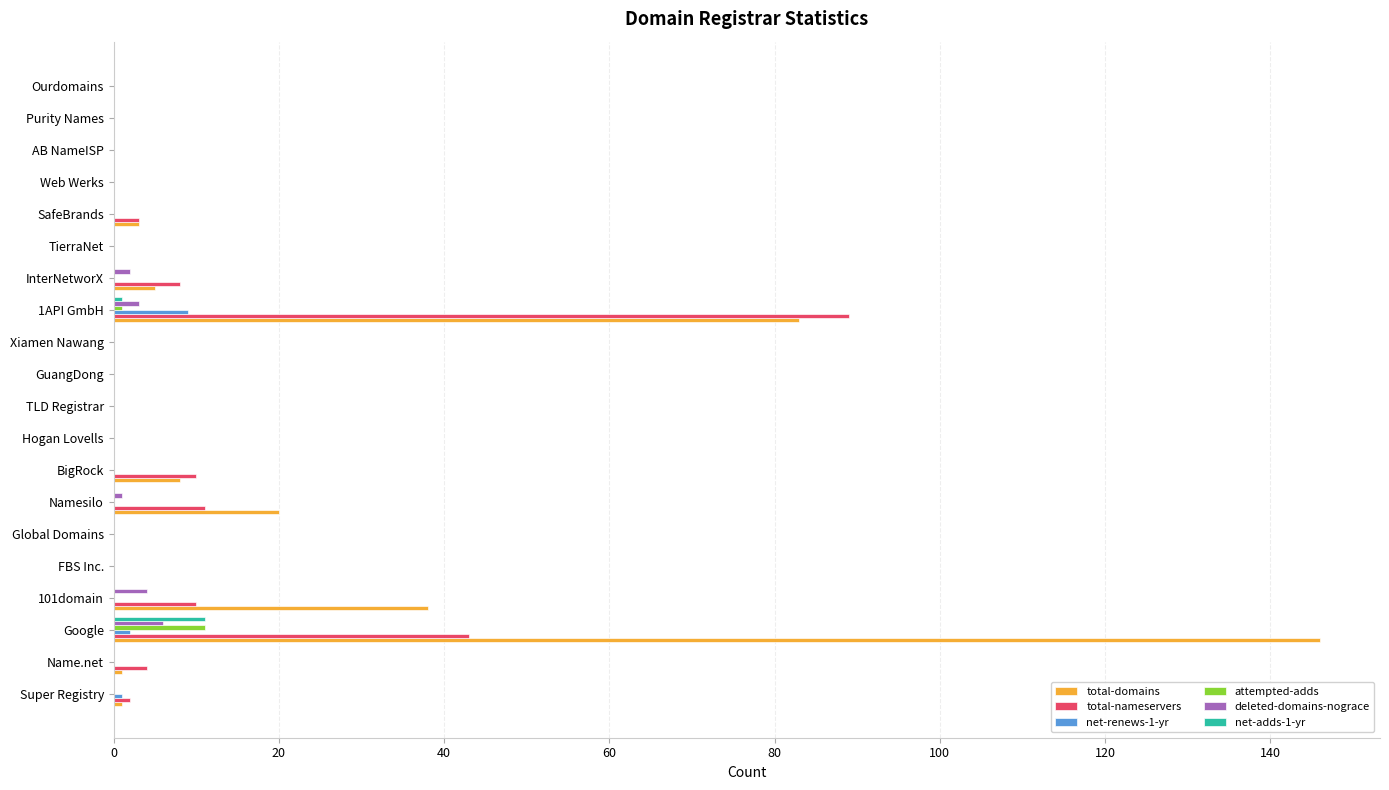

True or false: deleted-domains-nograce has a value of 0 at Ourdomains.

True